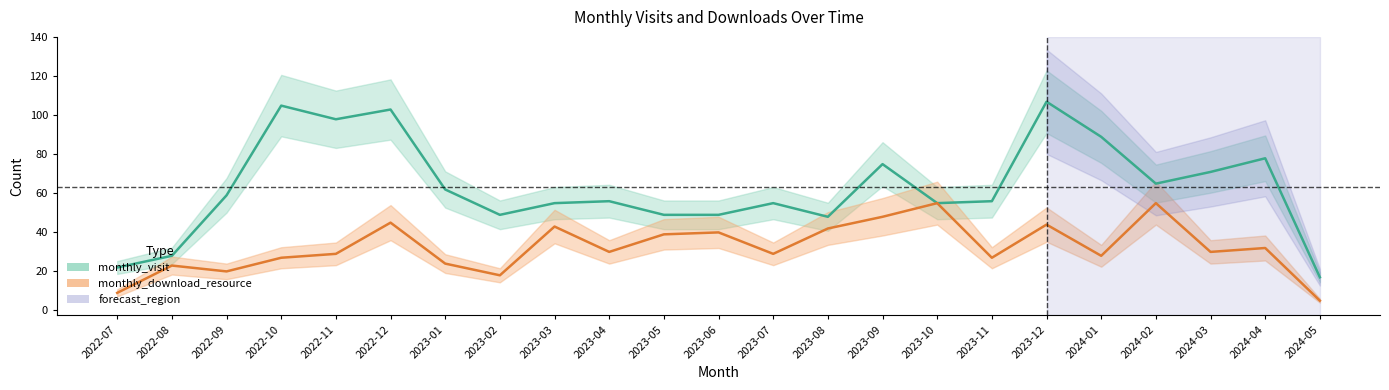

At which category does monthly_download_resource reach its first local peak?

2022-08